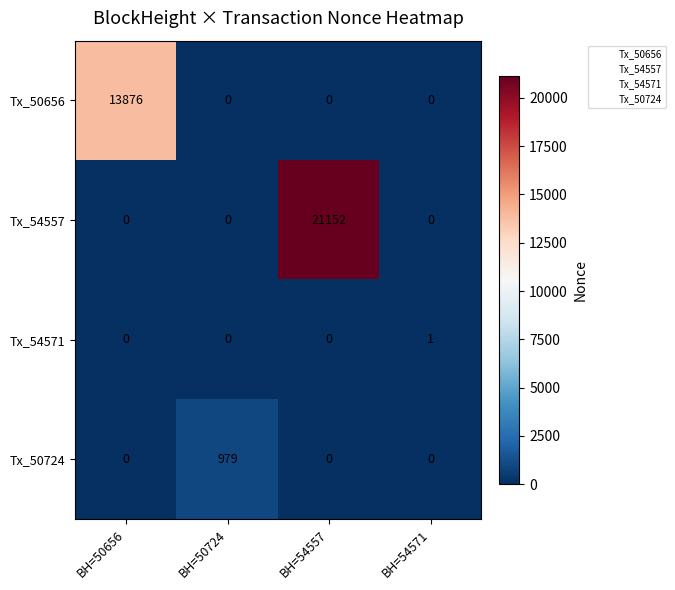

At how many categories does at least one series exceed 3479?

2